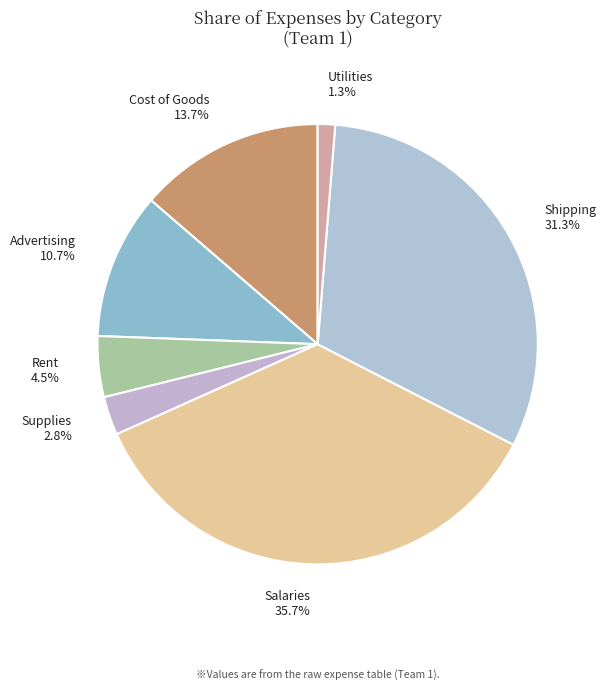

Does Rent represent more than half of the total?

No